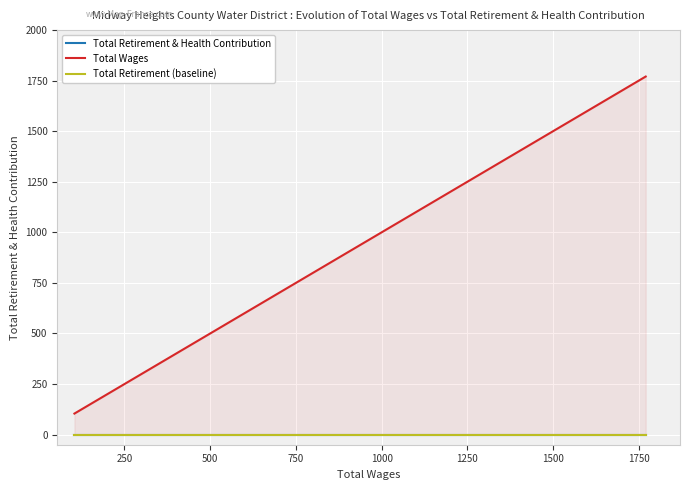

True or false: Total Retirement & Health Contribution and Total Retirement (baseline) intersect in this chart.

False